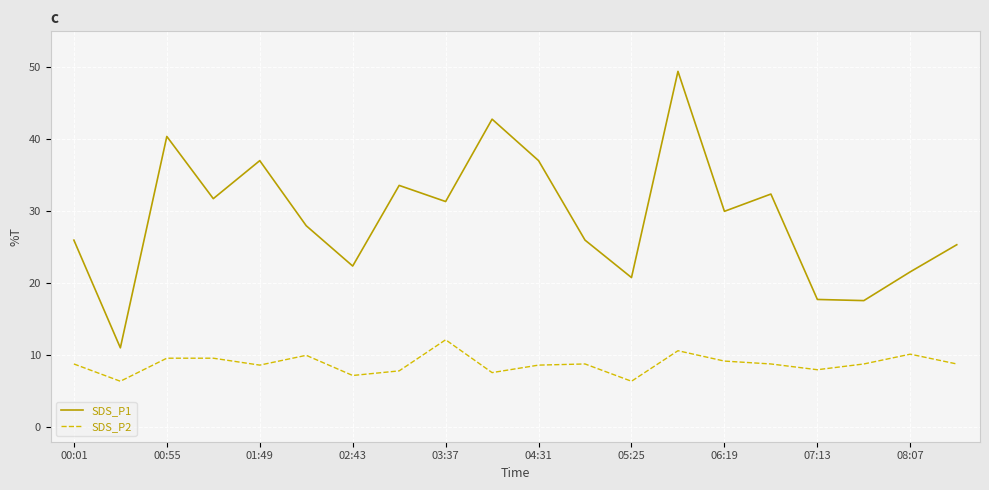

What is the difference between the maximum and minimum values in the SDS_P1 series?

38.4